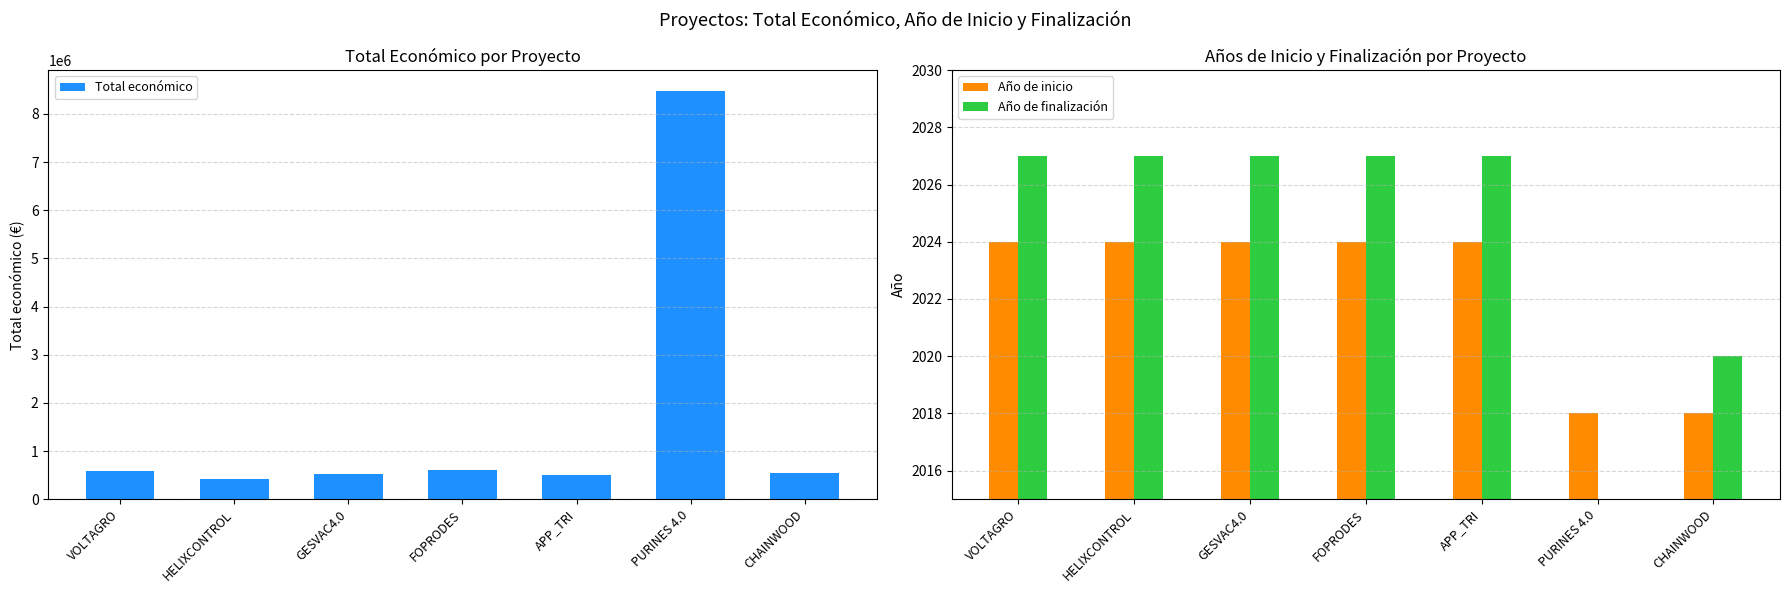

At which label does Total económico first exceed 539000?

VOLTAGRO